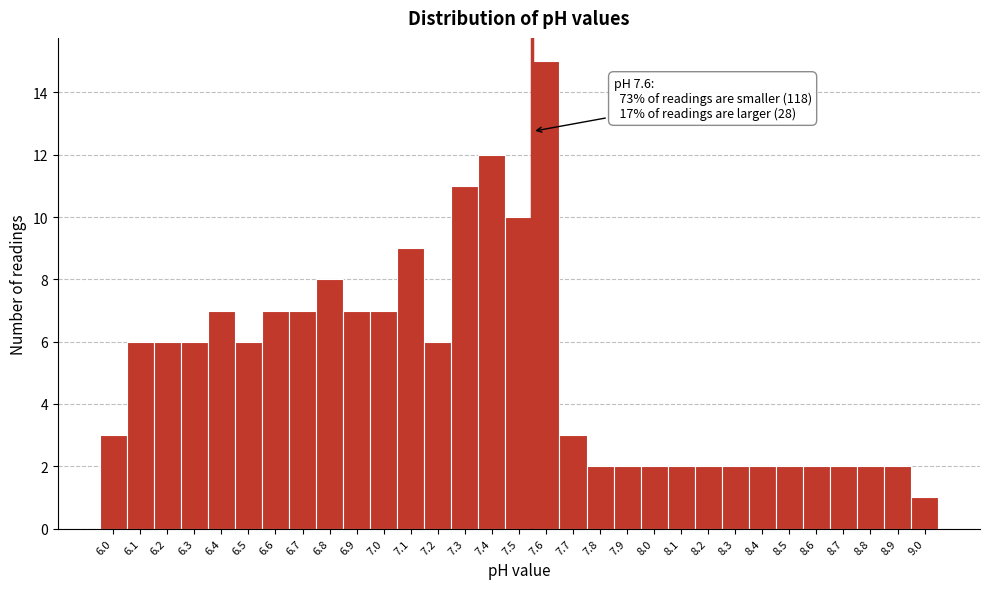

What is the sum of the values at 6.4 and 7.7?

10